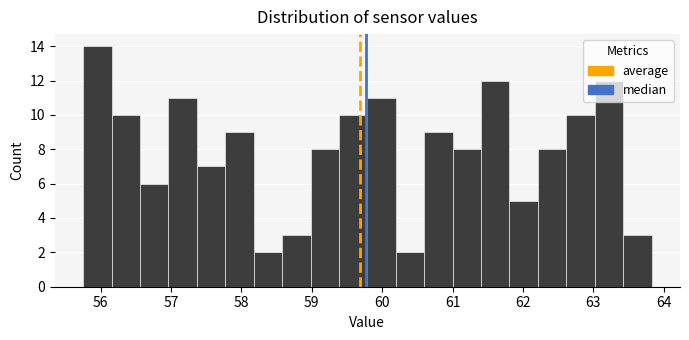

Reading left to right, list every bar in this chart as the range it spans on the x-axis followed by its height. Neither the bar edges nor the heights are printed on the chart, so give them approximately, as read against the axes.

55.8 to 56.2: 14
56.2 to 56.6: 10
56.6 to 57.0: 6
57.0 to 57.4: 11
57.4 to 57.8: 7
57.8 to 58.2: 9
58.2 to 58.6: 2
58.6 to 59.0: 3
59.0 to 59.4: 8
59.4 to 59.8: 10
59.8 to 60.2: 11
60.2 to 60.6: 2
60.6 to 61.0: 9
61.0 to 61.4: 8
61.4 to 61.8: 12
61.8 to 62.2: 5
62.2 to 62.6: 8
62.6 to 63.0: 10
63.0 to 63.4: 12
63.4 to 63.8: 3